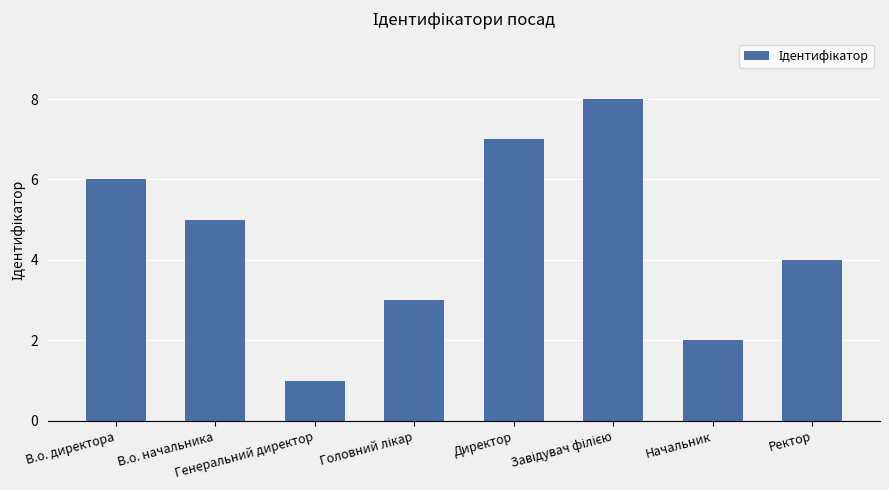

How many categories are shown in the chart?

8